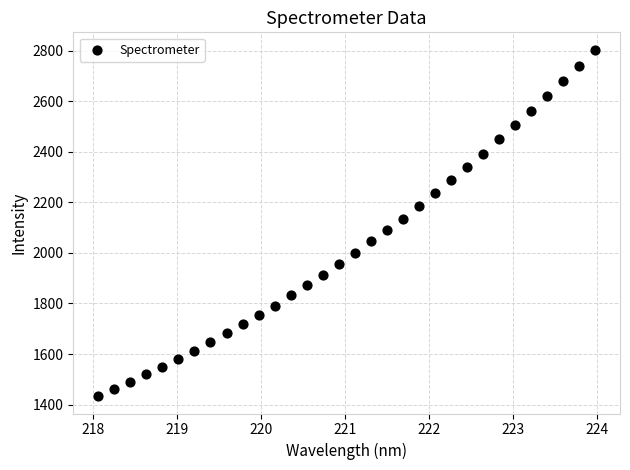

What is the range of Y values (max minus min)?

1370.4